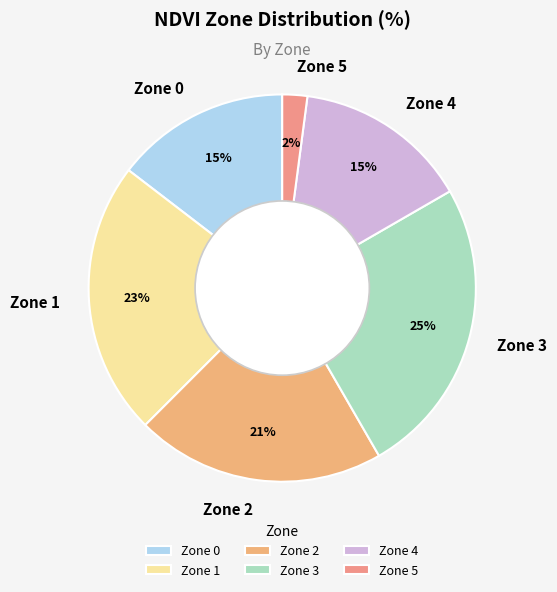

Between Zone 5 and Zone 3, which is larger?

Zone 3